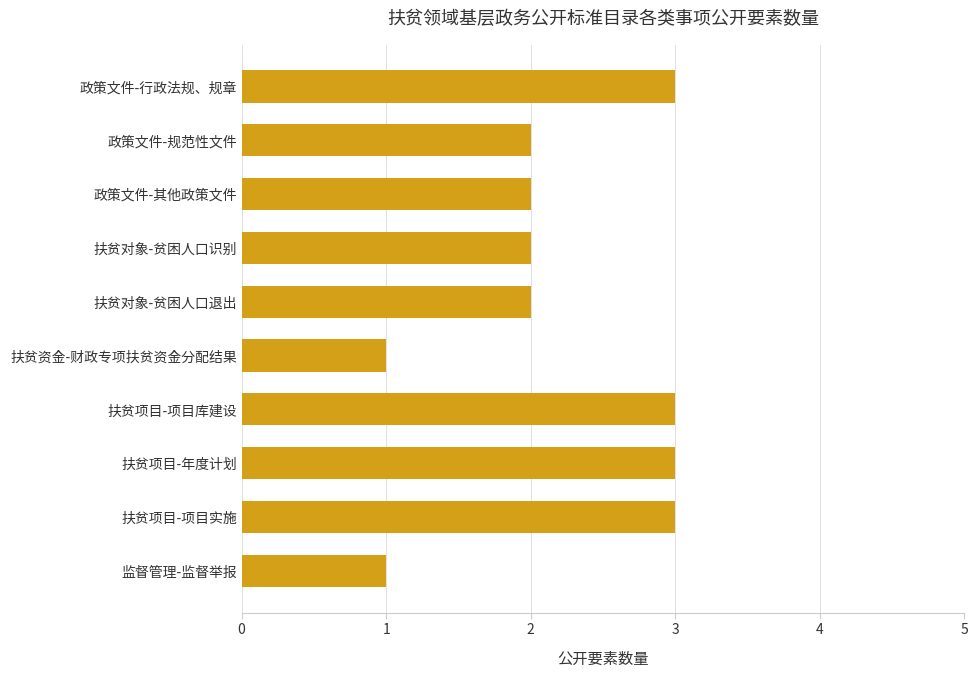

Reading top to bottom, list all the values displayed in this chart.

政策文件-行政法规、规章=3	政策文件-规范性文件=2	政策文件-其他政策文件=2	扶贫对象-贫困人口识别=2	扶贫对象-贫困人口退出=2	扶贫资金-财政专项扶贫资金分配结果=1	扶贫项目-项目库建设=3	扶贫项目-年度计划=3	扶贫项目-项目实施=3	监督管理-监督举报=1